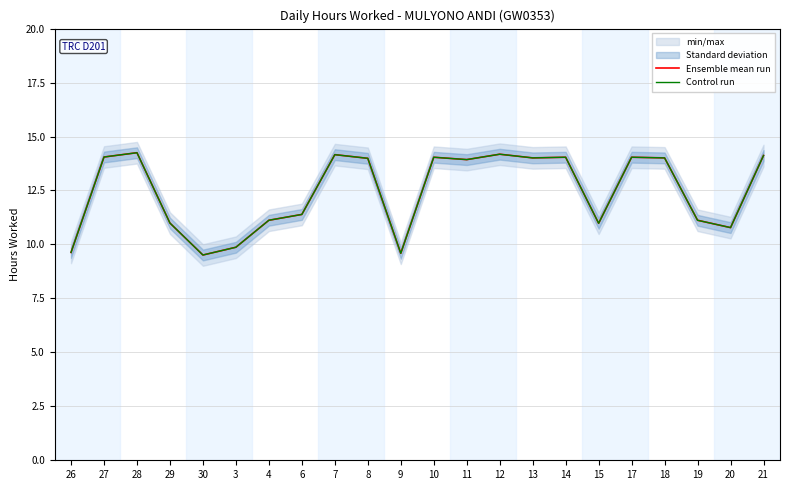

Reading right to left, what are all the values shown in this chart?

Ensemble mean run: 21=14.1	20=10.8	19=11.1	18=14.0	17=14.0	15=11.0	14=14.0	13=14.0	12=14.2	11=13.9	10=14.0	9=9.6	8=14.0	7=14.2	6=11.4	4=11.1	3=9.9	30=9.5	29=11.0	28=14.2	27=14.1	26=9.6
Control run: 21=14.1	20=10.8	19=11.1	18=14.0	17=14.0	15=11.0	14=14.0	13=14.0	12=14.2	11=13.9	10=14.0	9=9.6	8=14.0	7=14.2	6=11.4	4=11.1	3=9.9	30=9.5	29=11.0	28=14.2	27=14.1	26=9.6